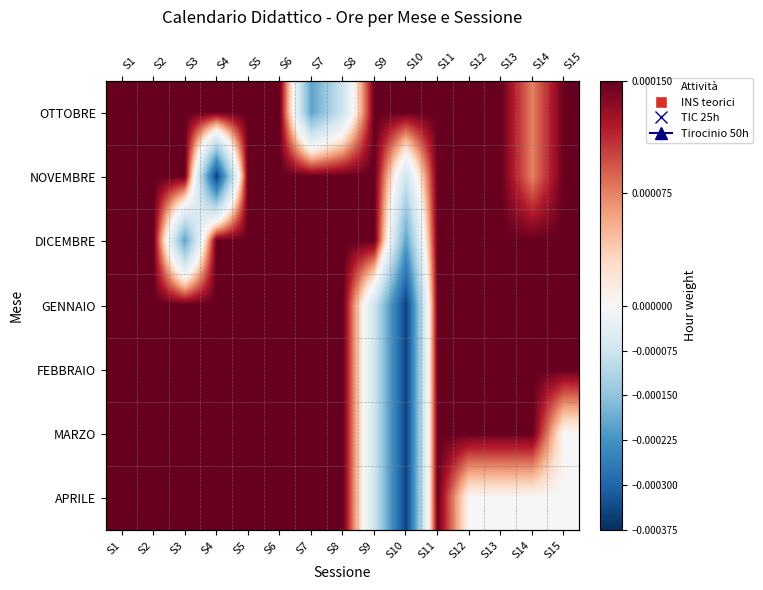

At which label is APRILE closest to 0?

S12